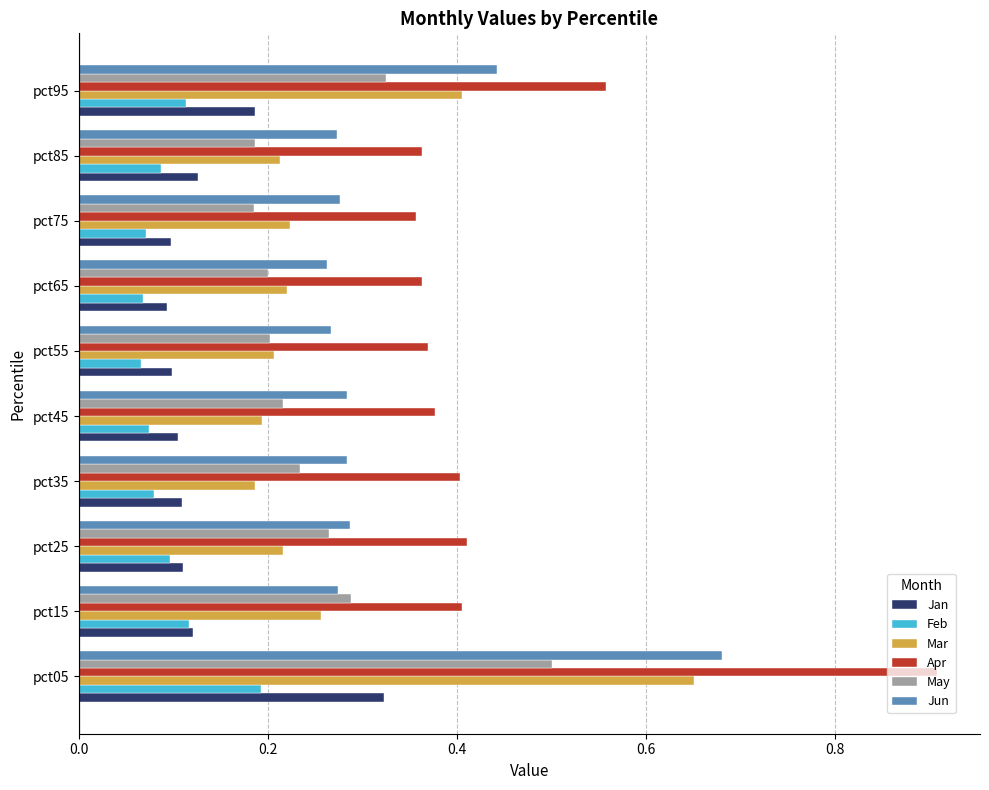

What is the total value across all series at pct85?

1.2